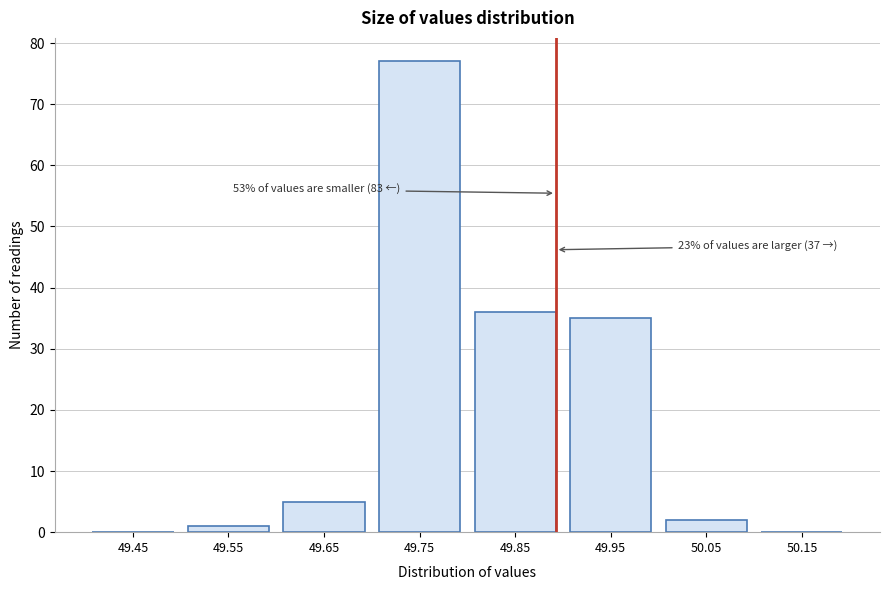

Reading left to right, list all the values displayed in this chart.

49.45=0	49.55=1	49.65=5	49.75=77	49.85=36	49.95=35	50.05=2	50.15=0